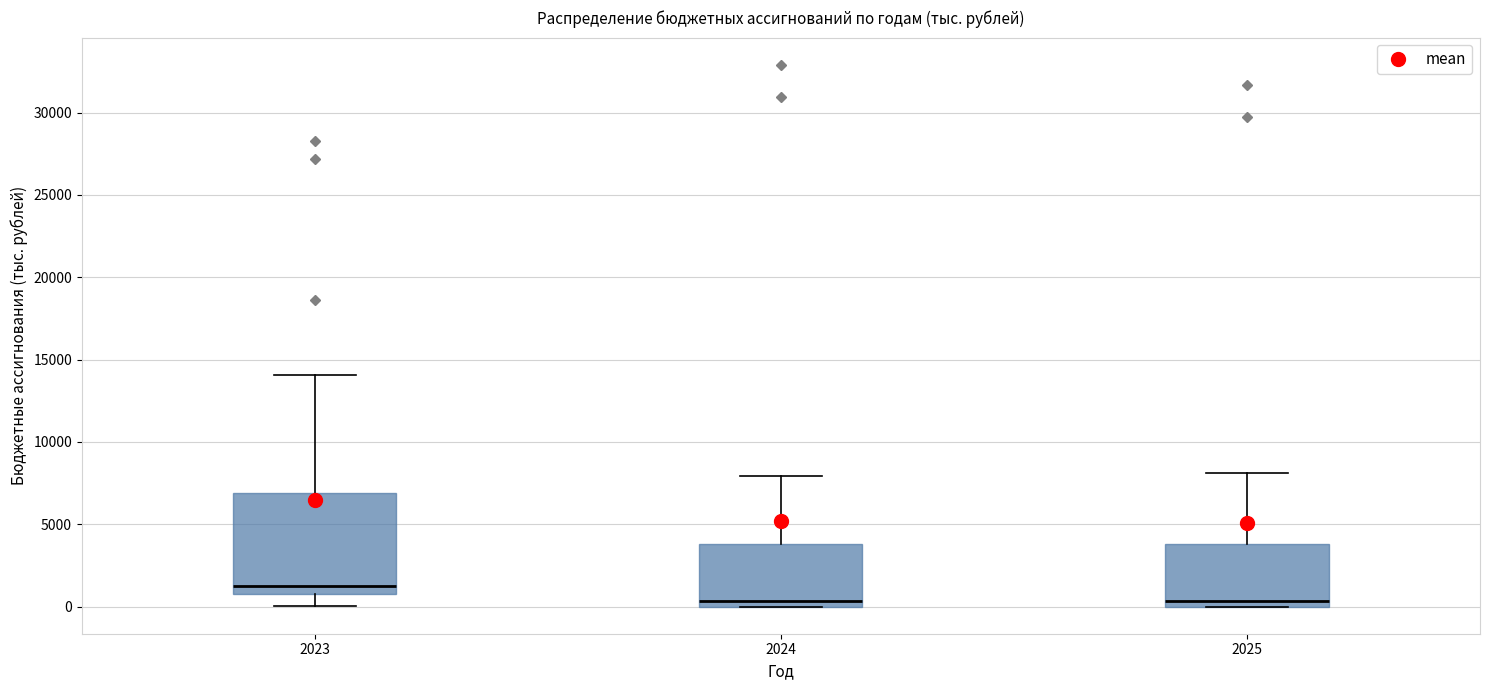

Which box is the tallest, from its lower edge to its upper edge?

2023